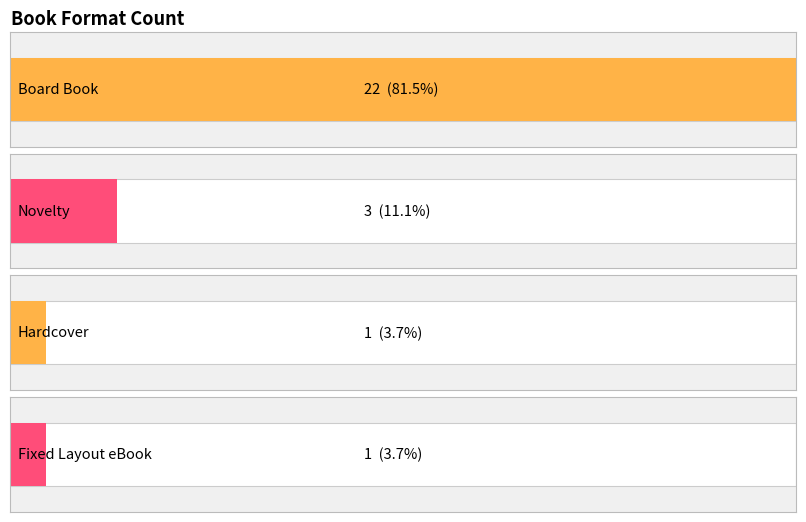

What is the difference between the values at Fixed Layout eBook and Board Book?

21